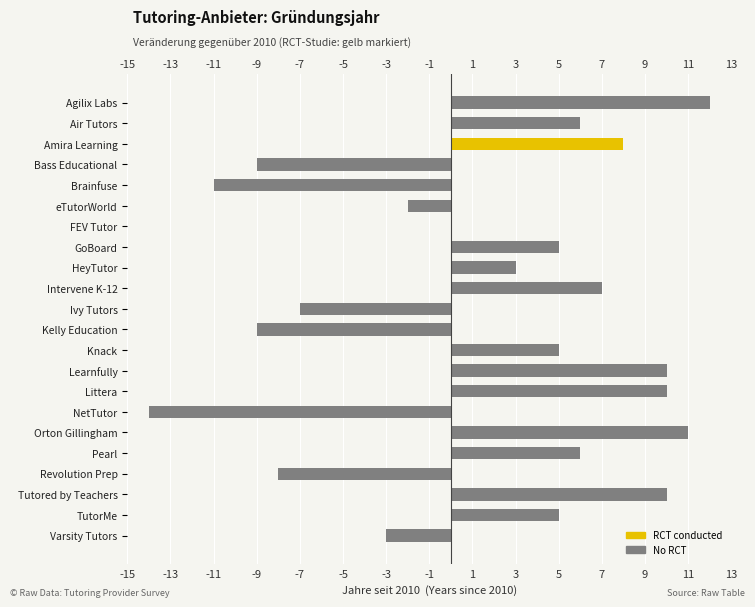

Are the bars grouped side by side (vs. stacked)?

No